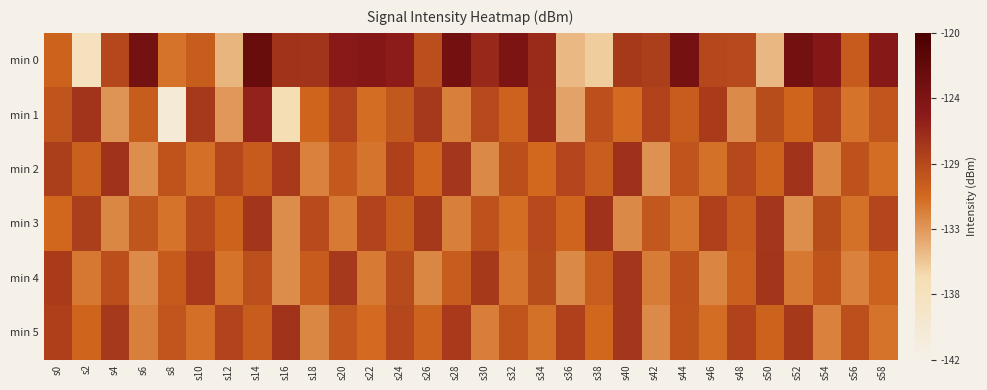

What is the total value across all series at s44?

77.9